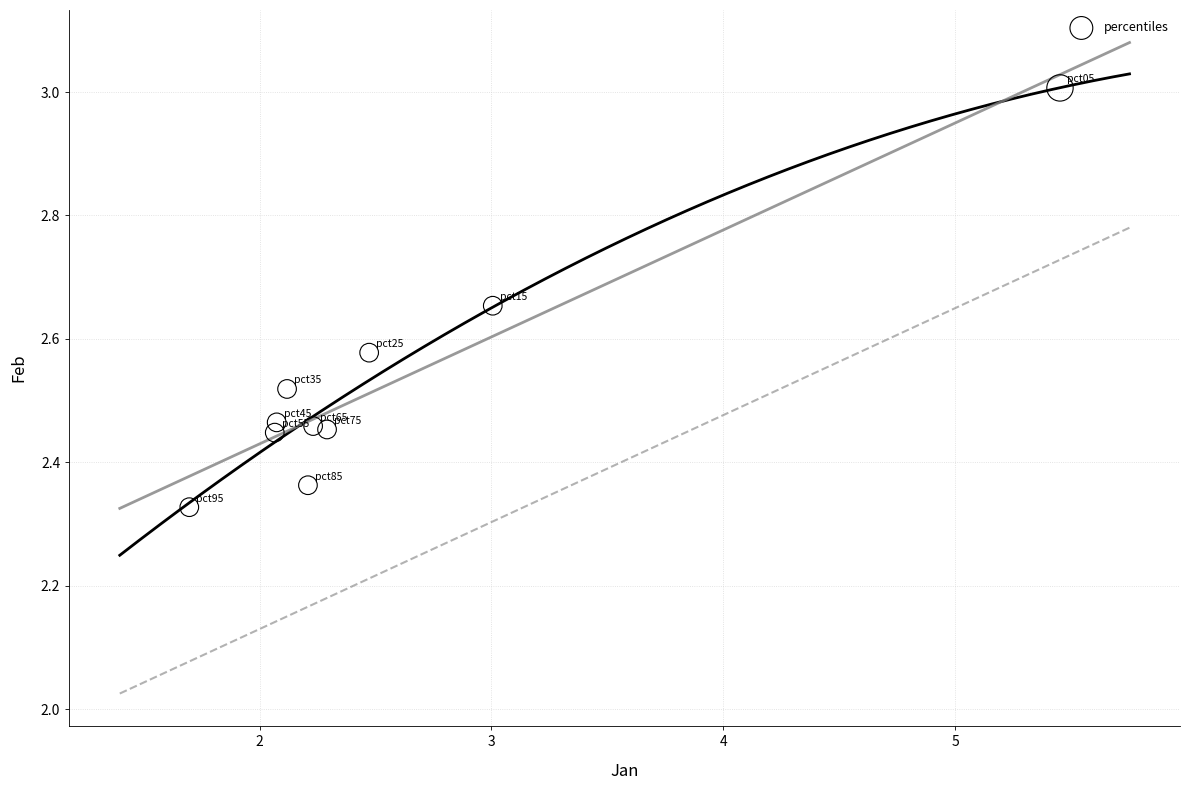

What is the range of Y values (max minus min)?

0.7